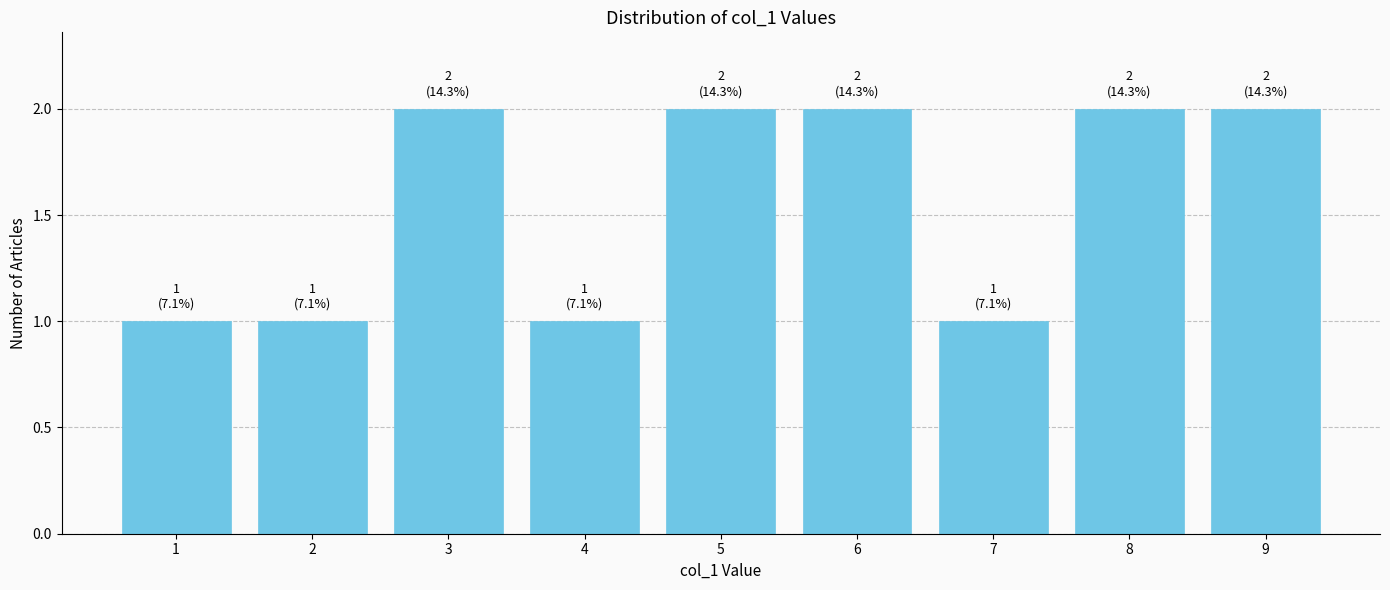

Reading left to right, list all the values displayed in this chart.

1=1	2=1	3=2	4=1	5=2	6=2	7=1	8=2	9=2